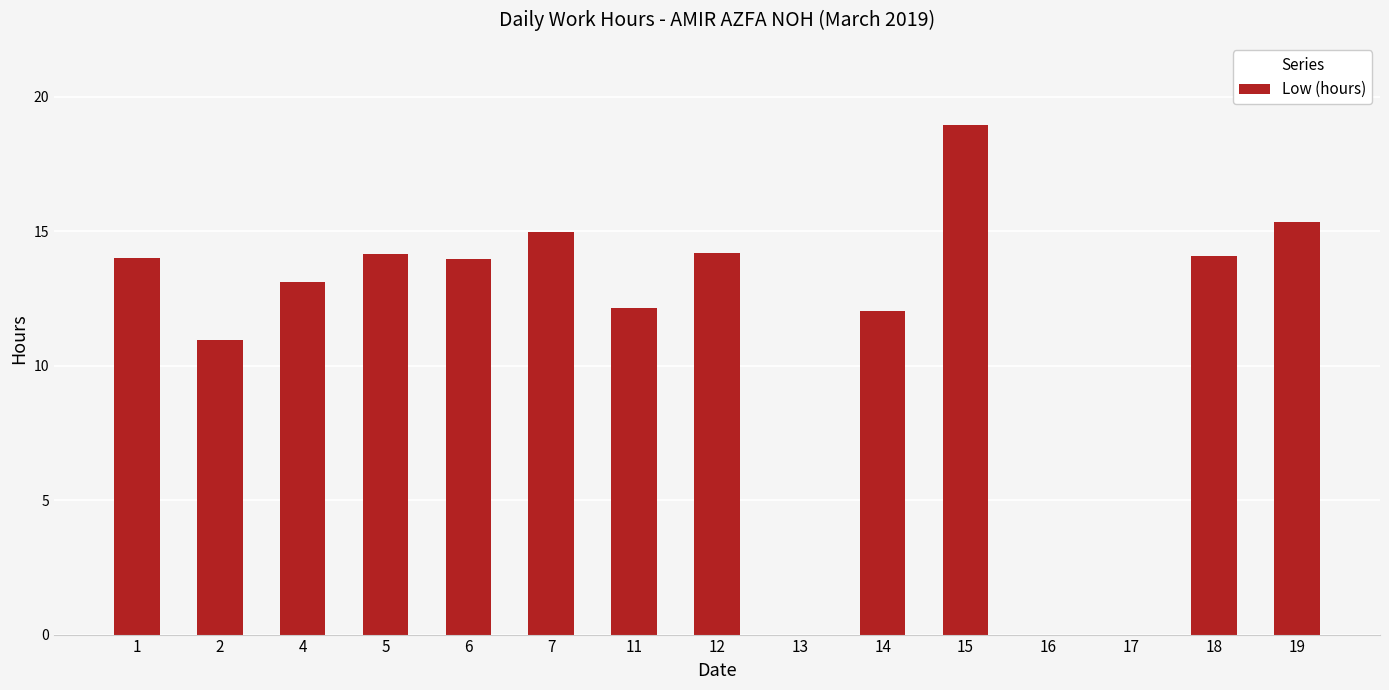

Where does the data first go above 13?

1